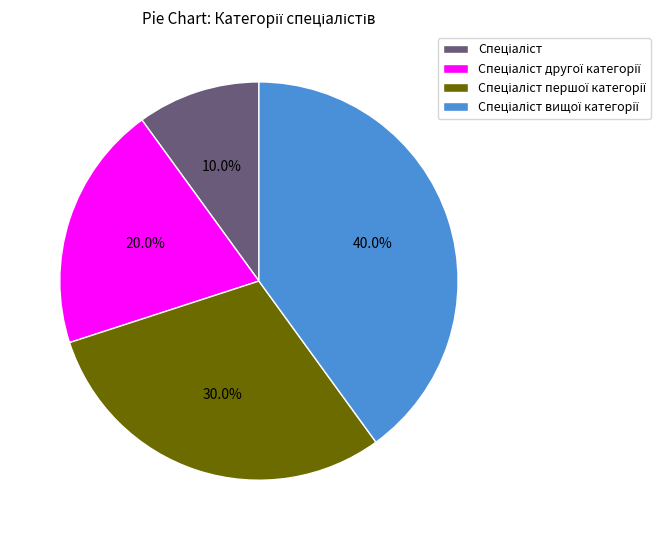

Is there any slice that represents more than half of the pie?

No